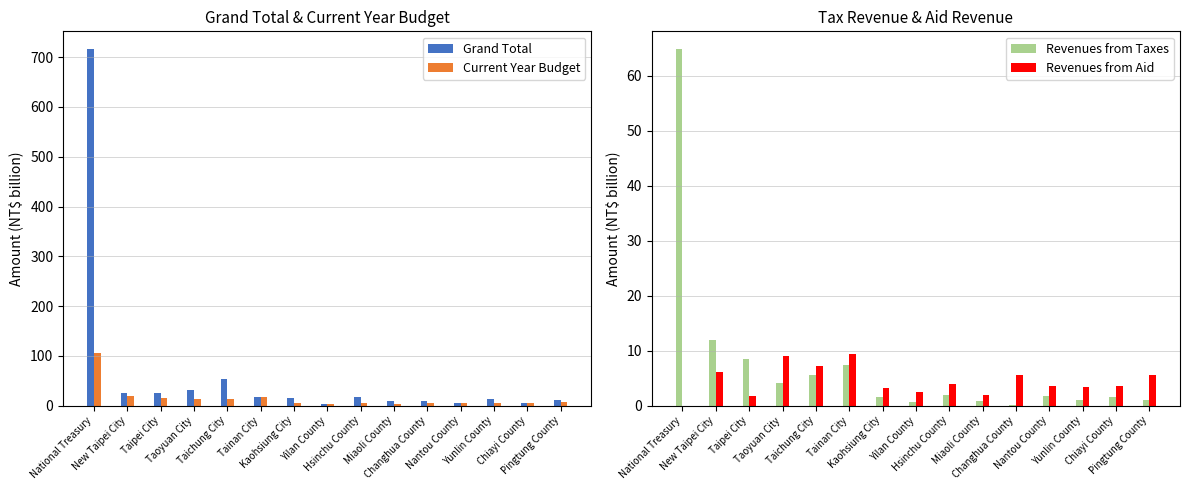

The value of Revenues from Taxes at Taoyuan City is 4.1. True or false?

True